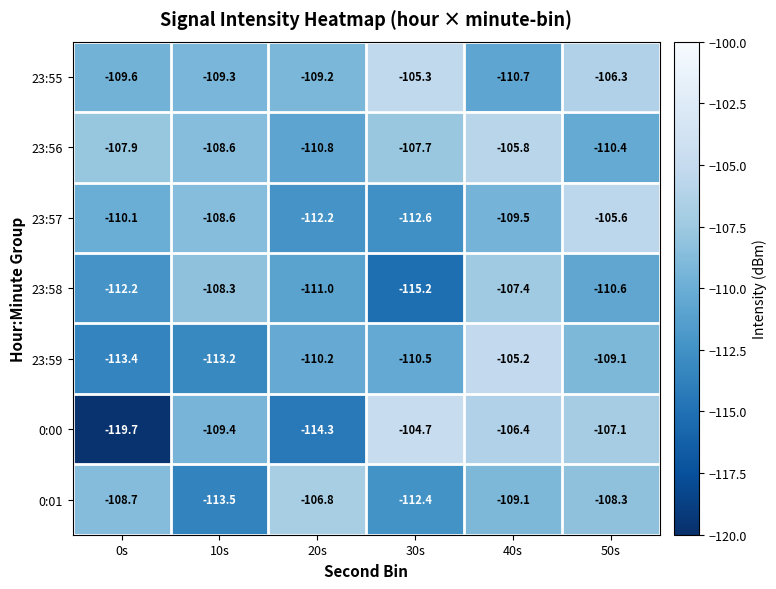

Rank the series by their maximum value, from highest to lowest.

0:00, 23:59, 23:55, 23:57, 23:56, 0:01, 23:58